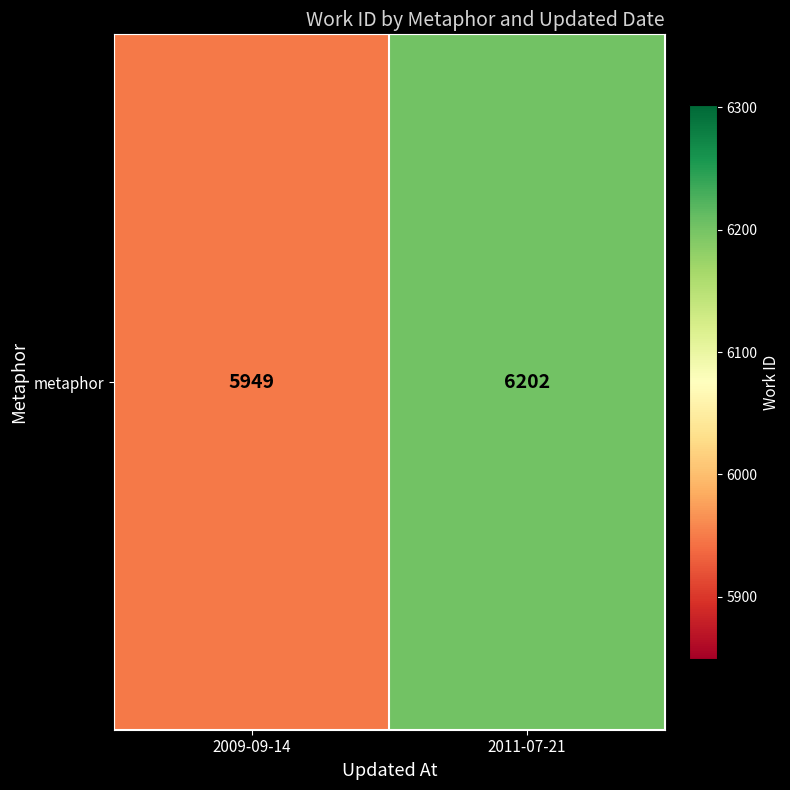

List the labels in order of value, largest first.

2011-07-21, 2009-09-14